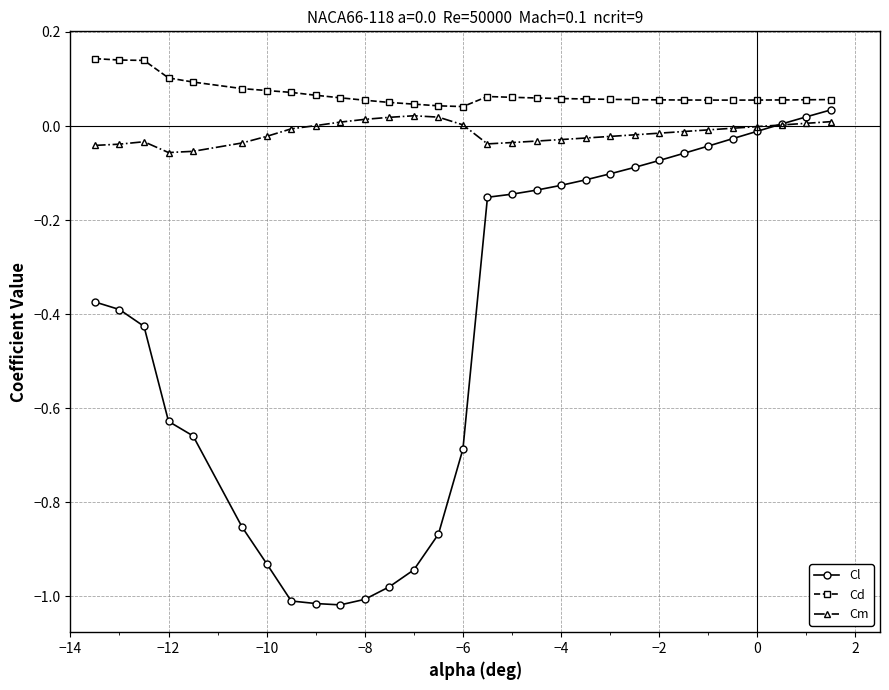

List the series in order of their overall mean, lowest first.

Cl, Cm, Cd